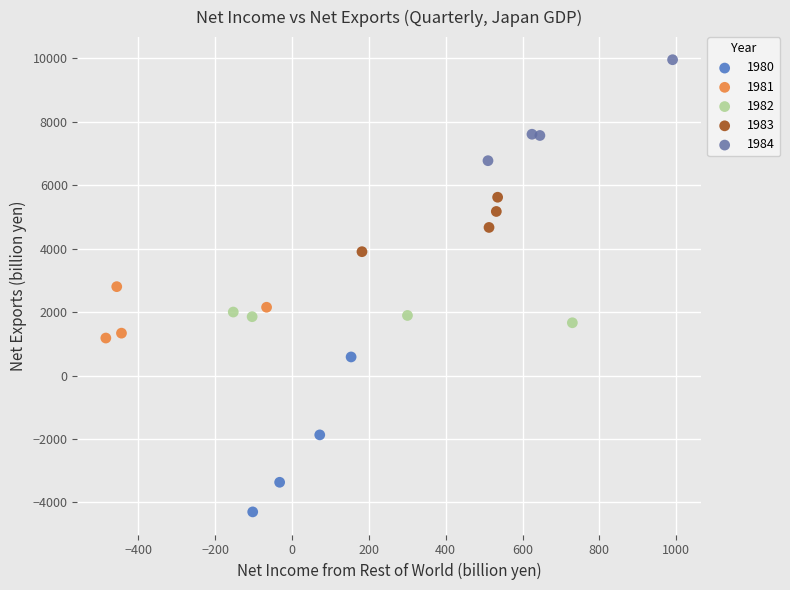

Which series contains the lowest Y value?

1980